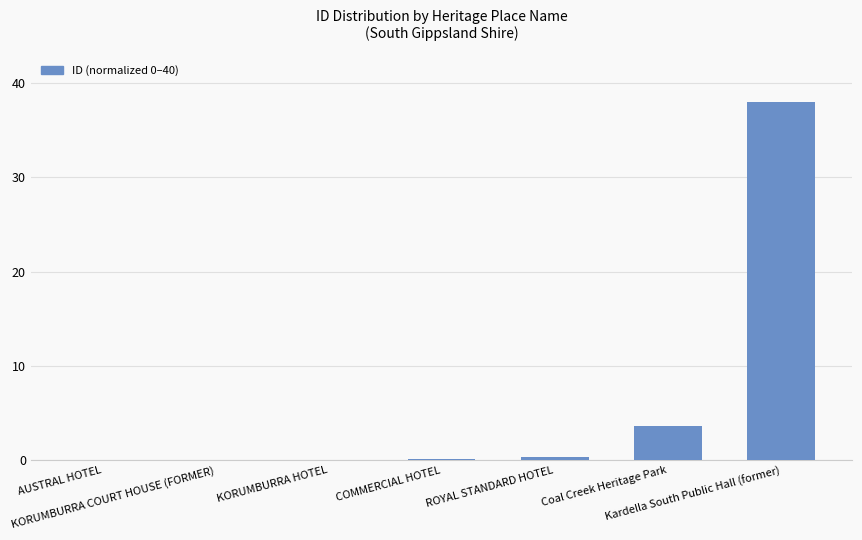

Is it true that the value at Kardella South Public Hall (former) is 21.4?

False